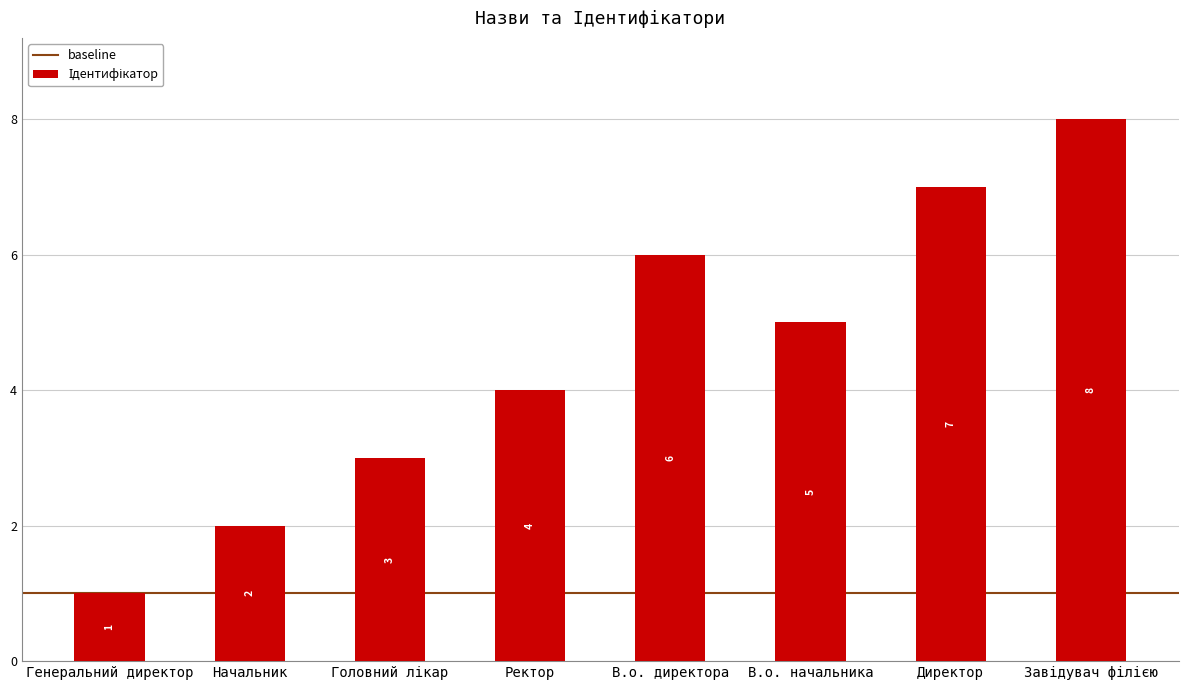

Count the values in the range 3 to 7.

5